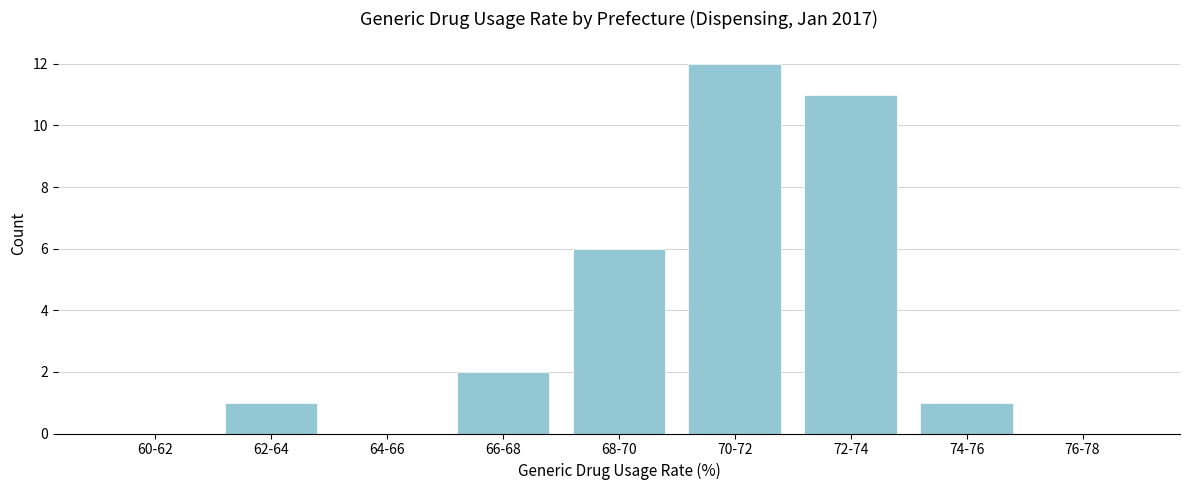

Reading left to right, what are all the values shown in this chart?

60-62=0	62-64=1	64-66=0	66-68=2	68-70=6	70-72=12	72-74=11	74-76=1	76-78=0